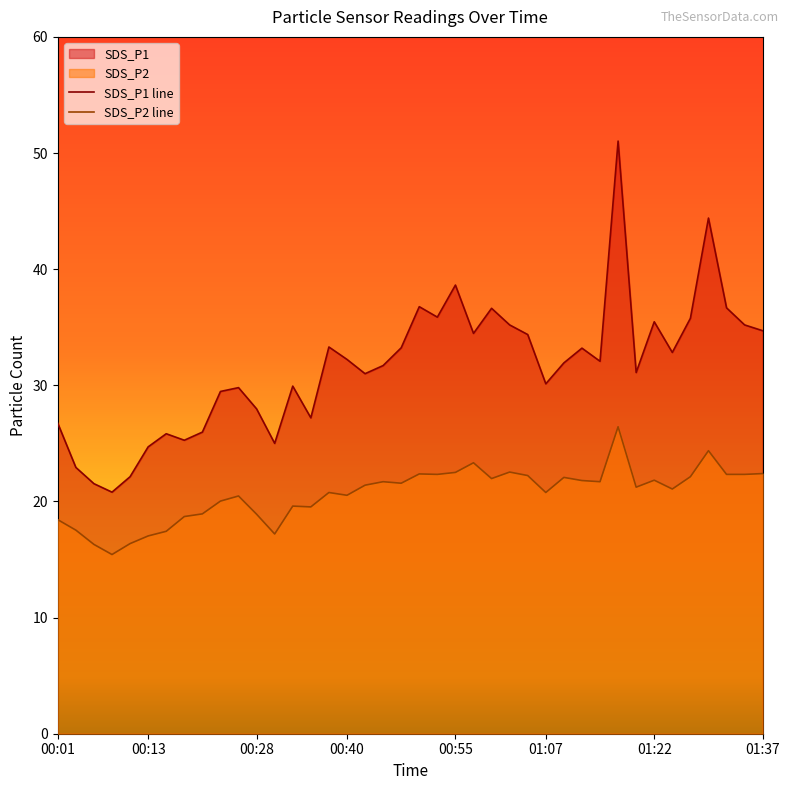

Which series has the largest total across all categories?

SDS_P1 line